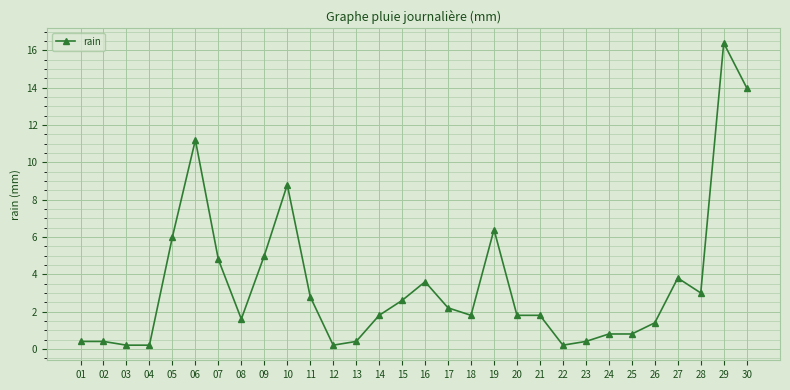

What is the average value?

3.5